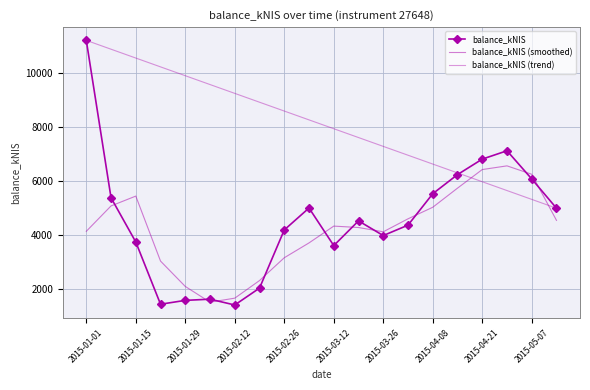

At which label does balance_kNIS reach its peak?

2015-01-01